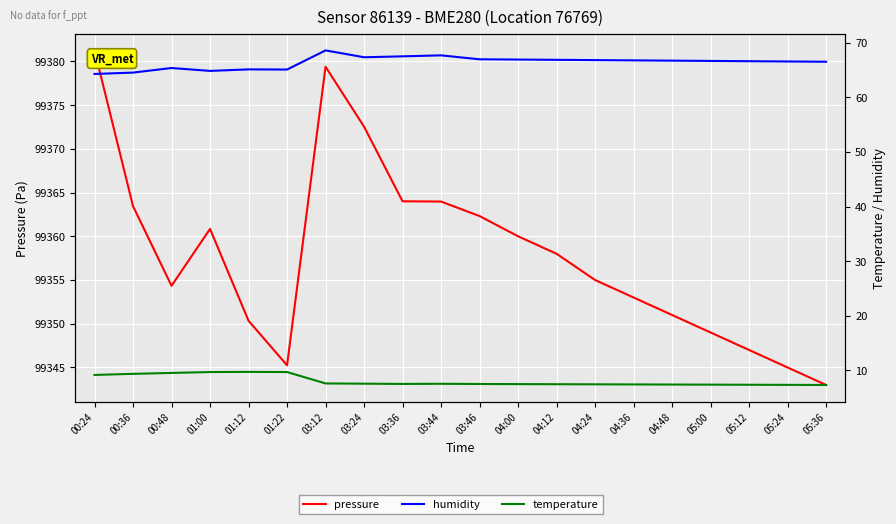

Rank the categories by humidity value from highest to lowest.

03:12, 03:44, 03:36, 03:24, 03:46, 04:00, 04:12, 04:24, 04:36, 04:48, 05:00, 05:12, 05:24, 05:36, 00:48, 01:12, 01:22, 01:00, 00:36, 00:24